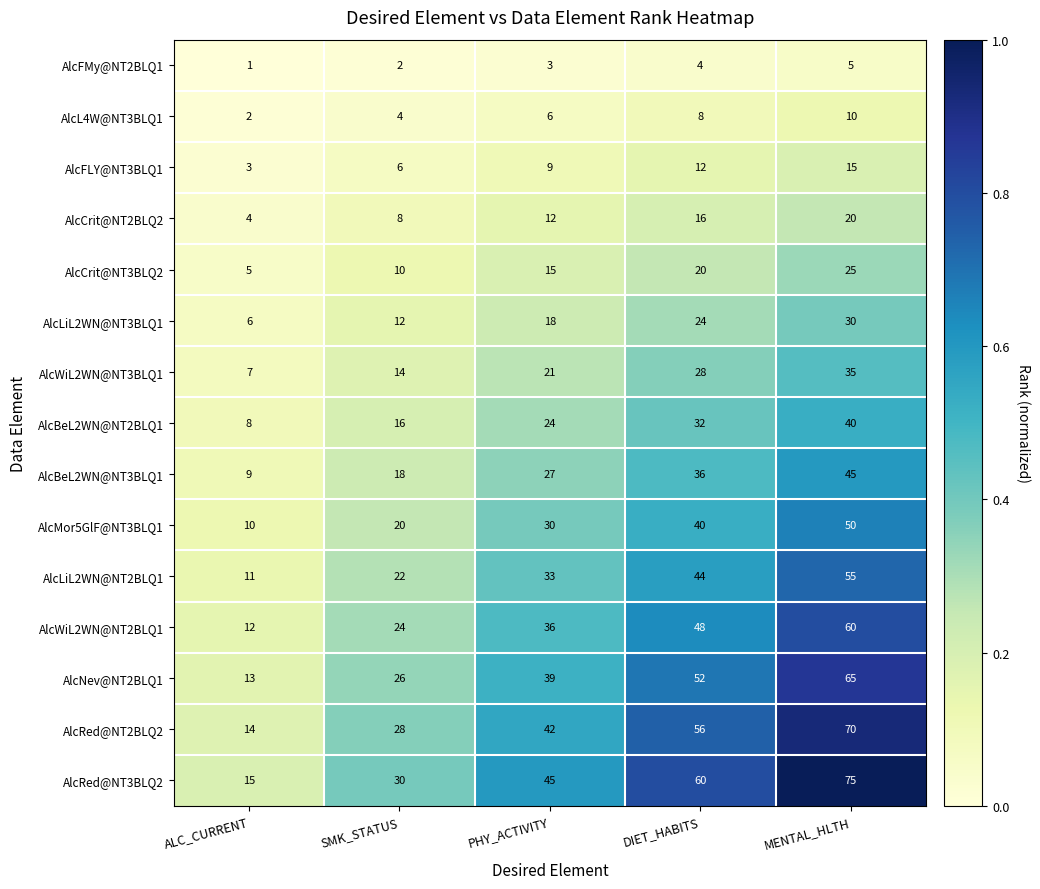

What is the total value across all series at SMK_STATUS?

240